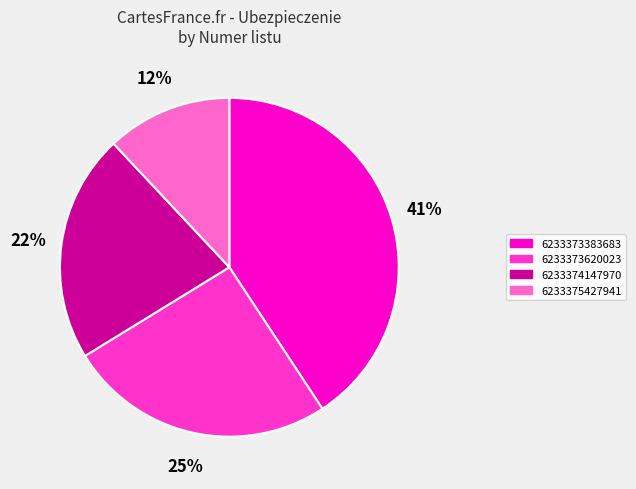

What is the largest slice in the pie chart?

6233373383683